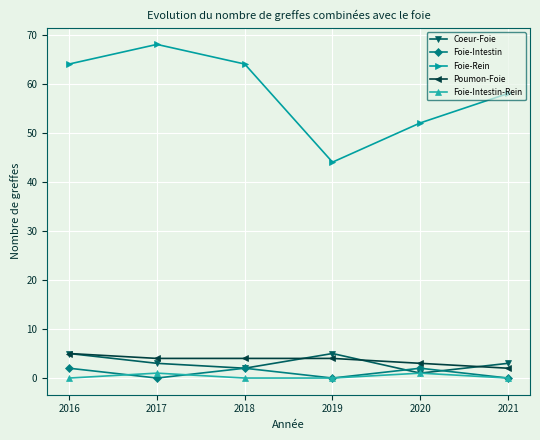

What is the greatest value displayed?

68